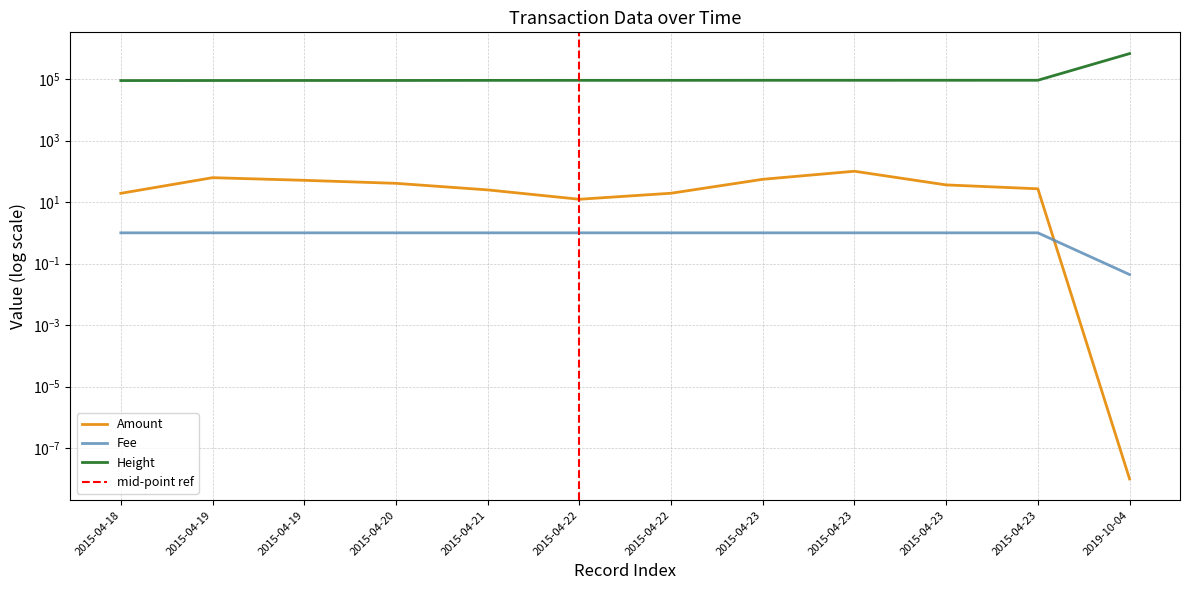

Reading left to right, transcribe all the data shown in this chart.

Amount: 2015-04-18=19.3	2015-04-19=62.1	2015-04-19=51.0	2015-04-20=40.7	2015-04-21=24.9	2015-04-22=12.3	2015-04-22=19.4	2015-04-23=55.0	2015-04-23=100.6	2015-04-23=36.2	2015-04-23=27.0	2019-10-04=0.0
Fee: 2015-04-18=1.0	2015-04-19=1.0	2015-04-19=1.0	2015-04-20=1.0	2015-04-21=1.0	2015-04-22=1.0	2015-04-22=1.0	2015-04-23=1.0	2015-04-23=1.0	2015-04-23=1.0	2015-04-23=1.0	2019-10-04=0.0
Height: 2015-04-18=89257.0	2015-04-19=89597.0	2015-04-19=89881.0	2015-04-20=89973.0	2015-04-21=90582.0	2015-04-22=90730.0	2015-04-22=90802.0	2015-04-23=91032.0	2015-04-23=91069.0	2015-04-23=91219.0	2015-04-23=91305.0	2019-10-04=671802.0